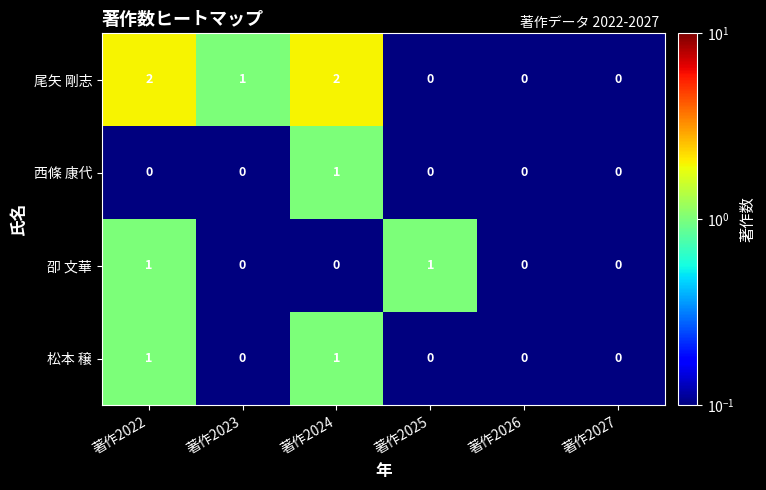

What is the greatest value displayed?

2